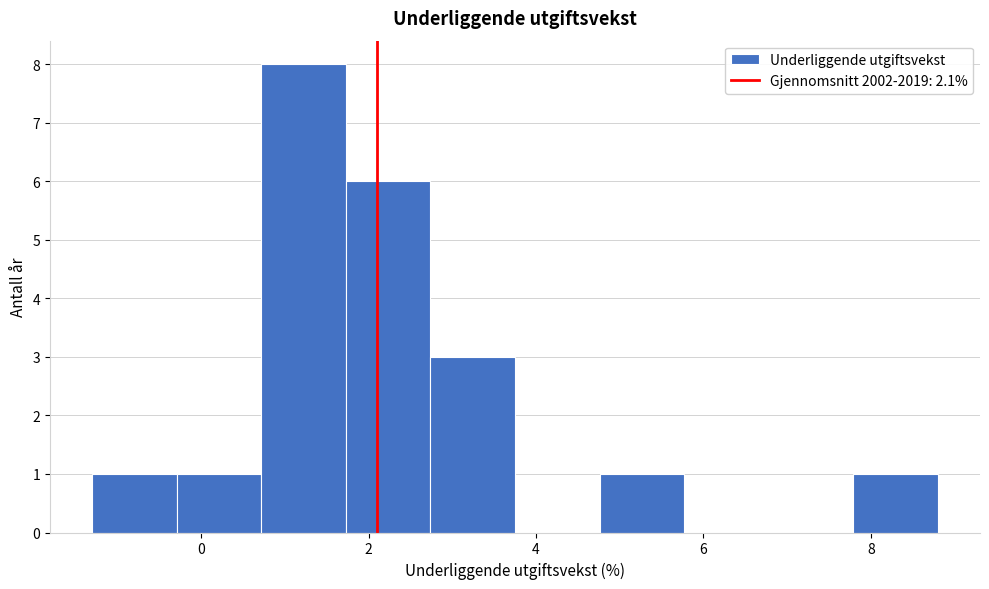

What is the height of the bar covering -0.2 to 0.8 on the x-axis? Neither the bar edges nor the heights are printed on the chart, so give them approximately, as read against the axes.

1